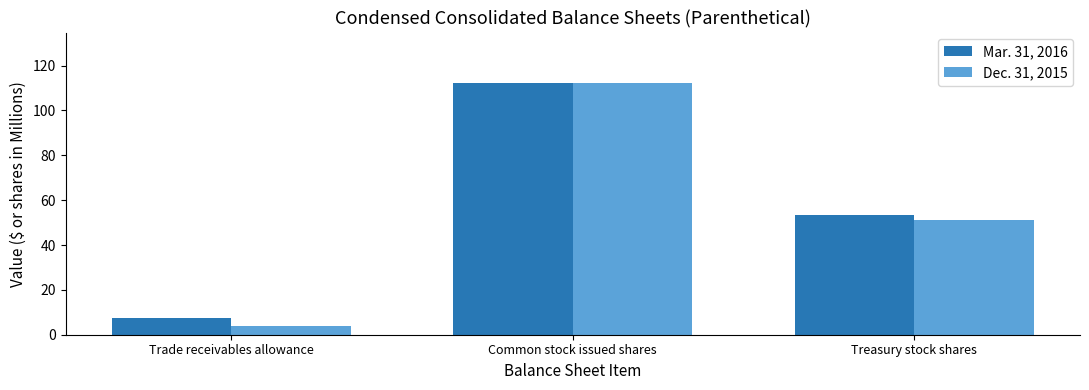

At how many categories does at least one series exceed 12?

2